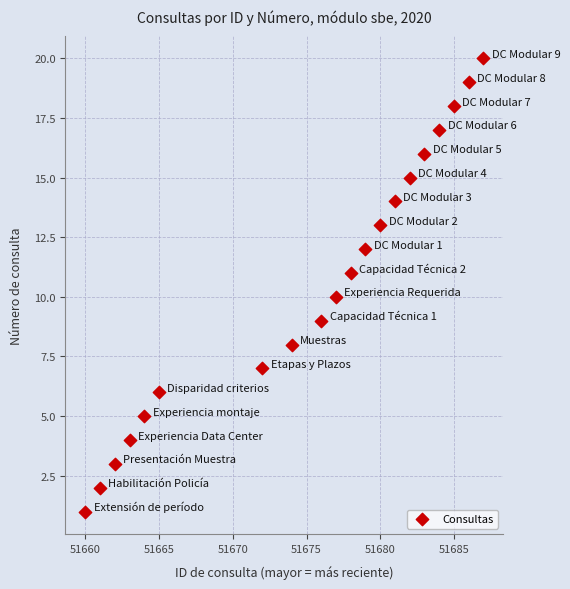

What is the range of X values (max minus min)?

27